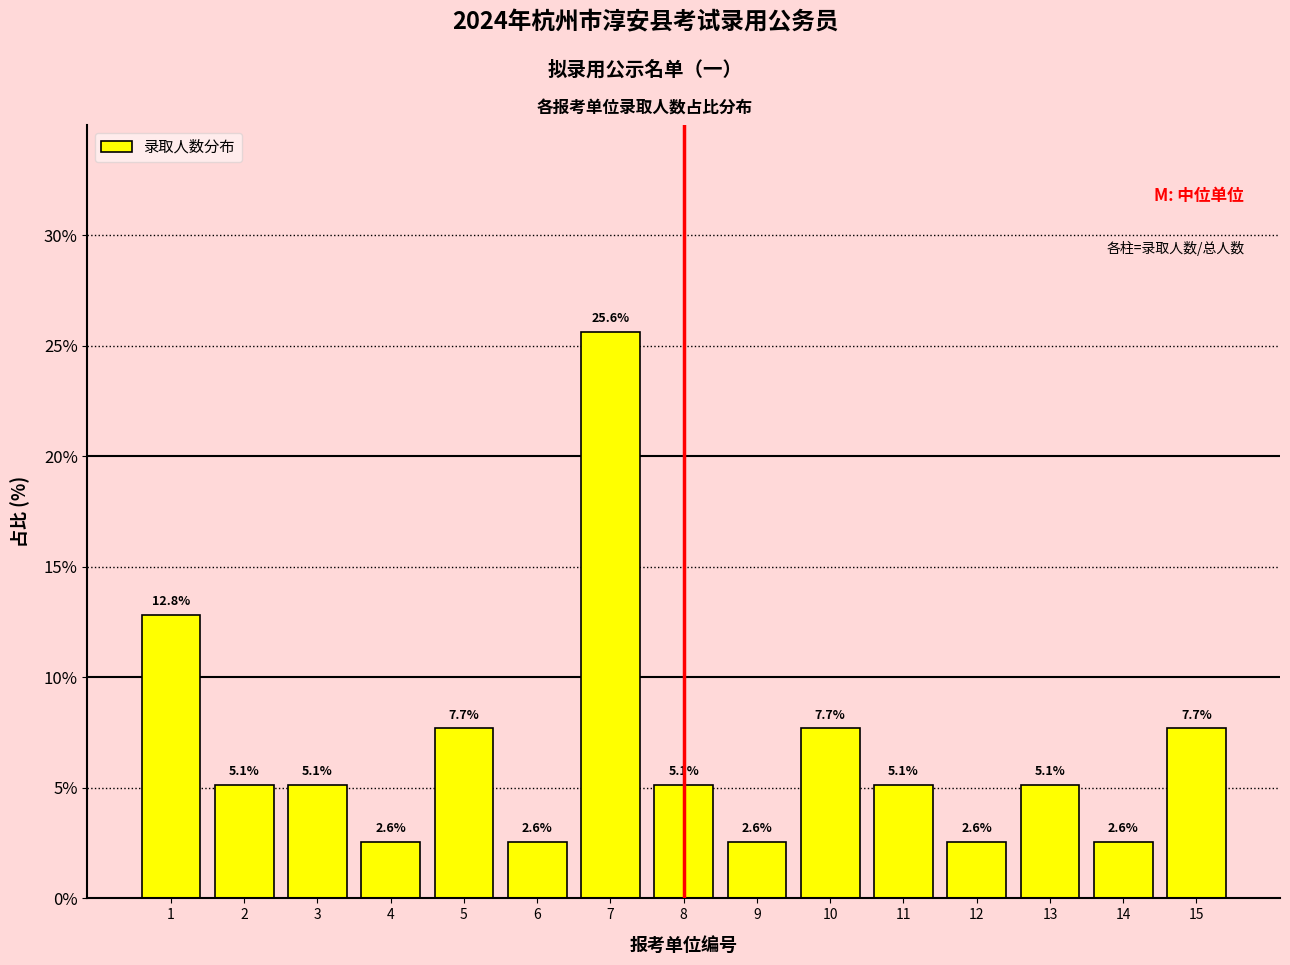

Reading left to right, what are all the values shown in this chart?

12.8	5.1	5.1	2.6	7.7	2.6	25.6	5.1	2.6	7.7	5.1	2.6	5.1	2.6	7.7